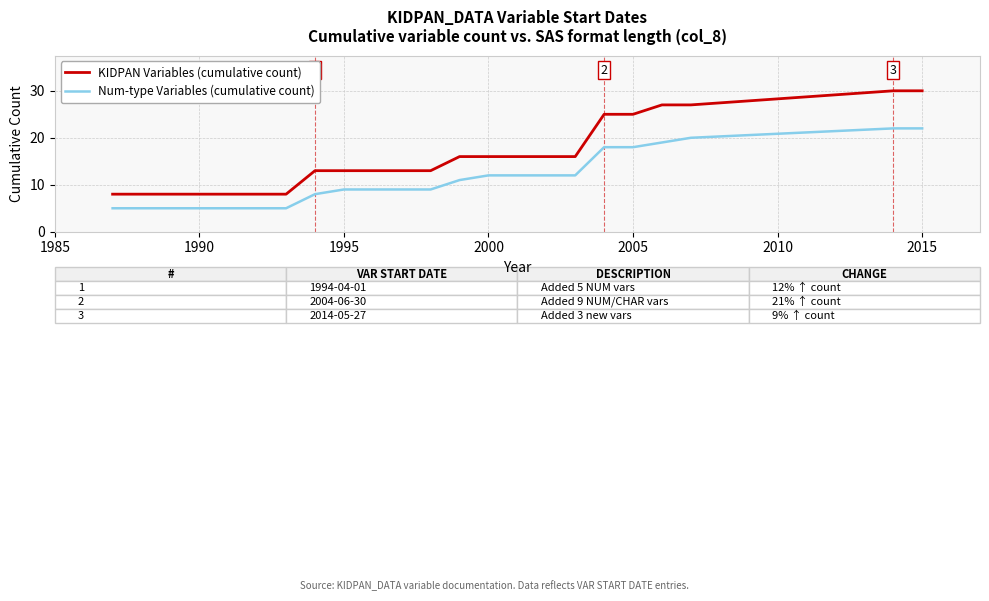

True or false: KIDPAN Variables (cumulative count) and Num-type Variables (cumulative count) intersect in this chart.

False